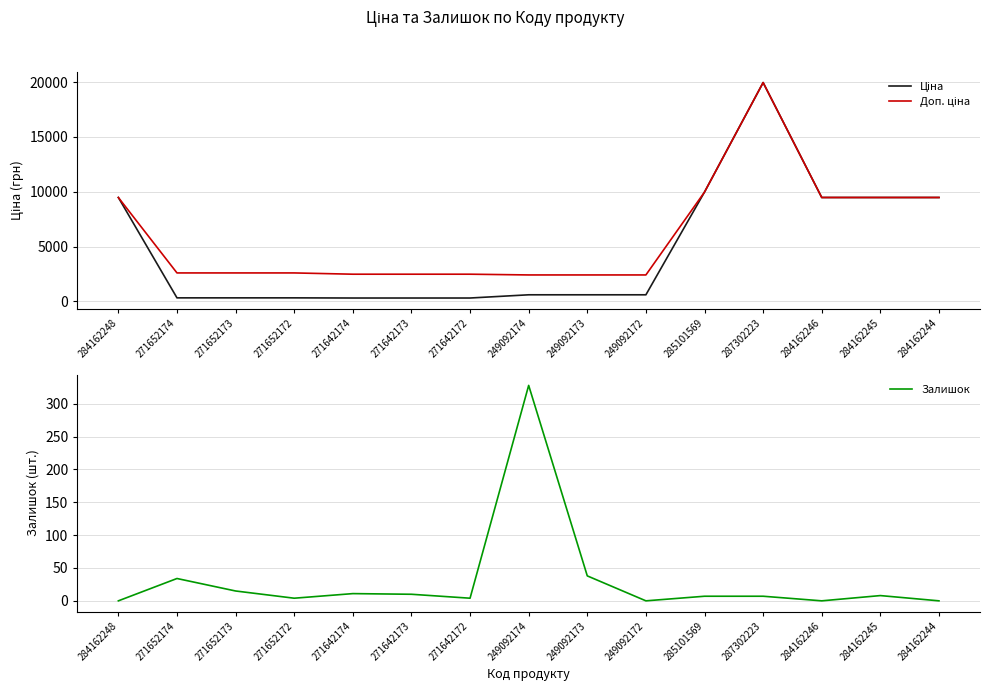

The value of Залишок at 249092174 is 328.0. True or false?

True